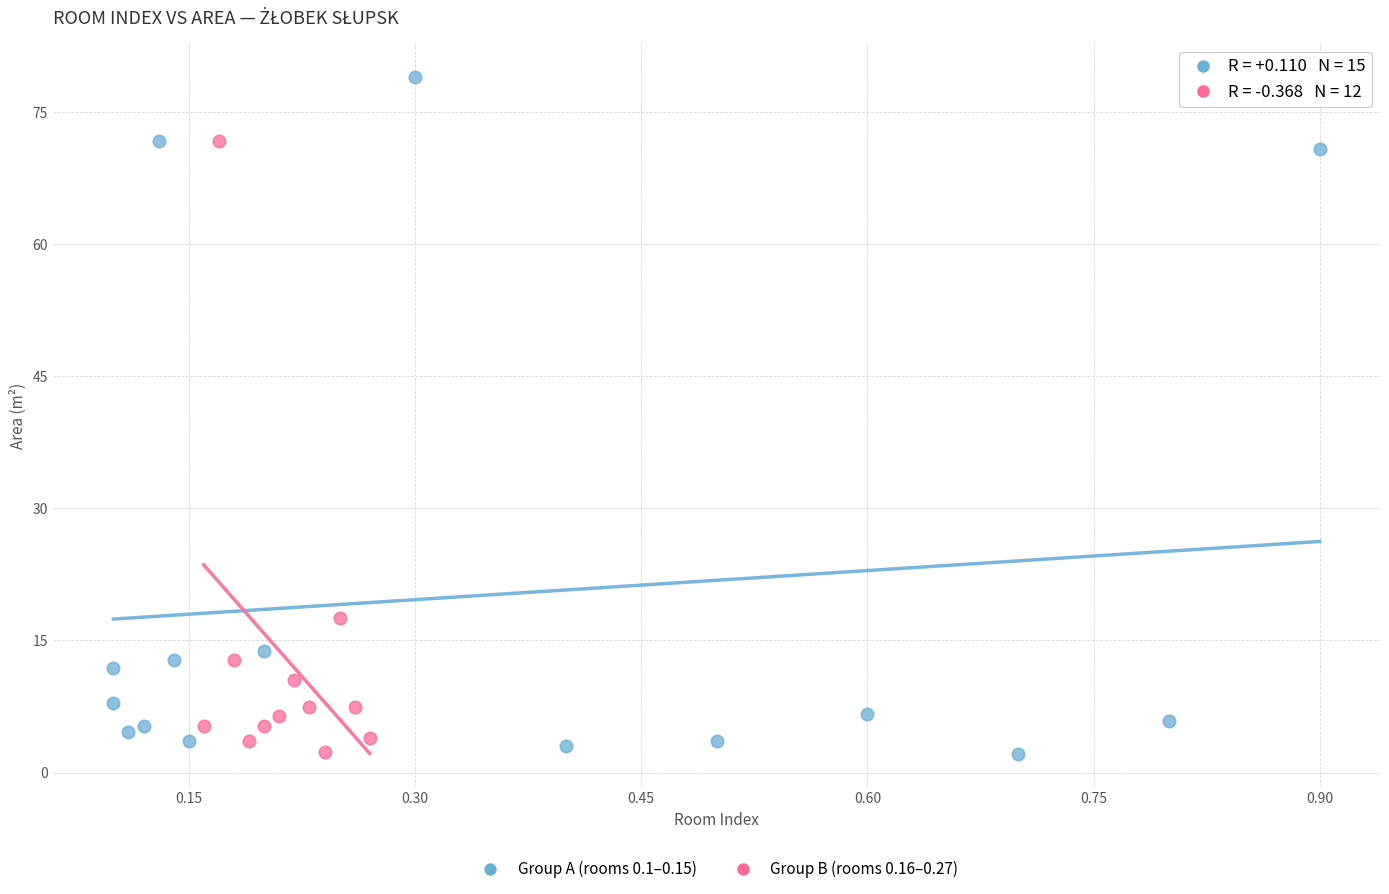

Which series has the largest Y range (max minus min)?

Group A (rooms 0.1–0.15)